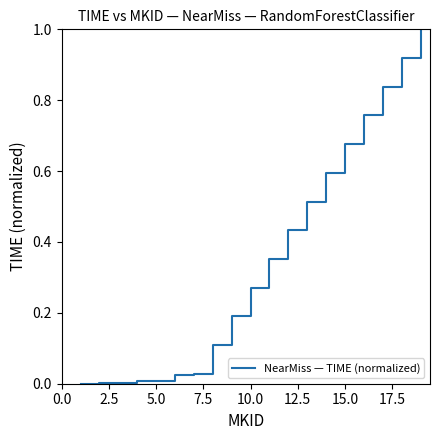

What is the difference between the maximum and minimum values?

1.0